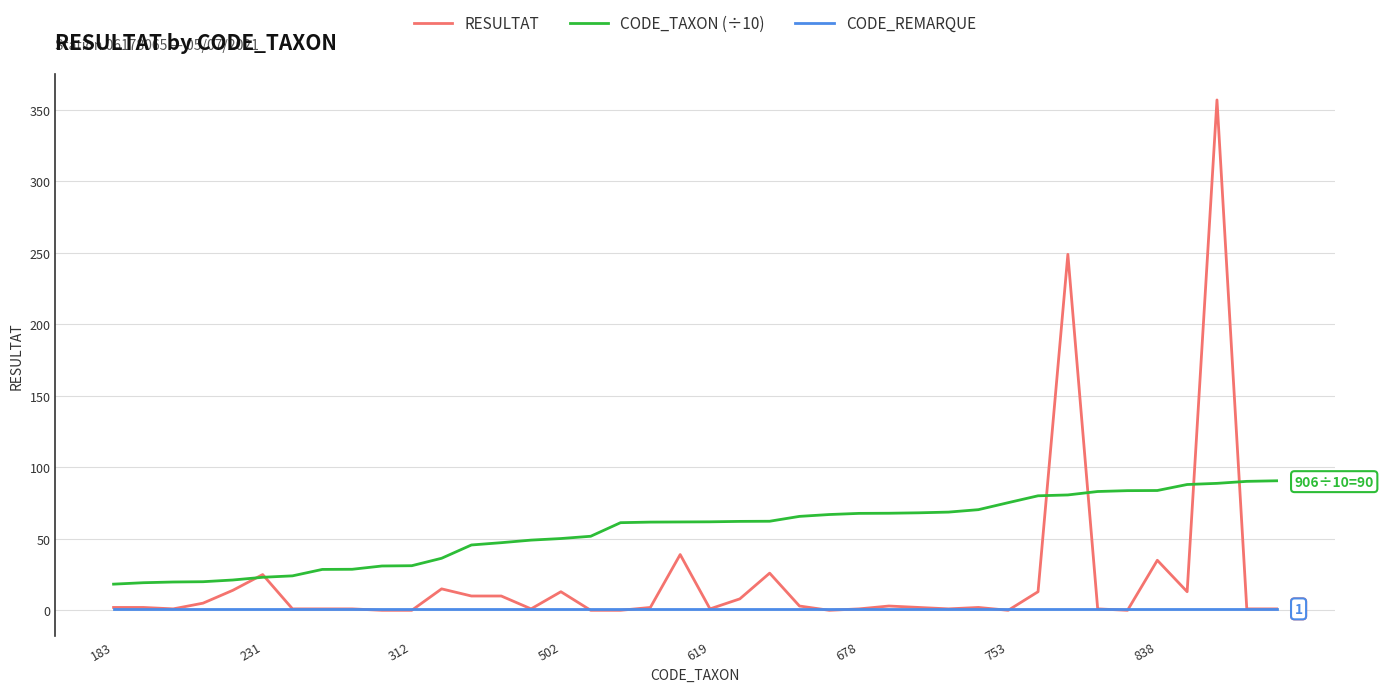

List the series in order of their peak value, lowest first.

CODE_REMARQUE, CODE_TAXON (÷10), RESULTAT